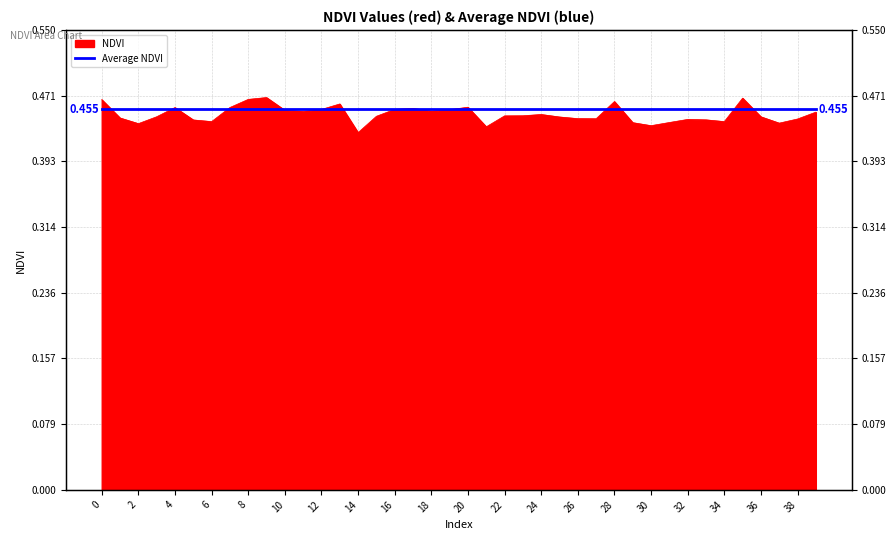

At which label is the value closest to 0?

14